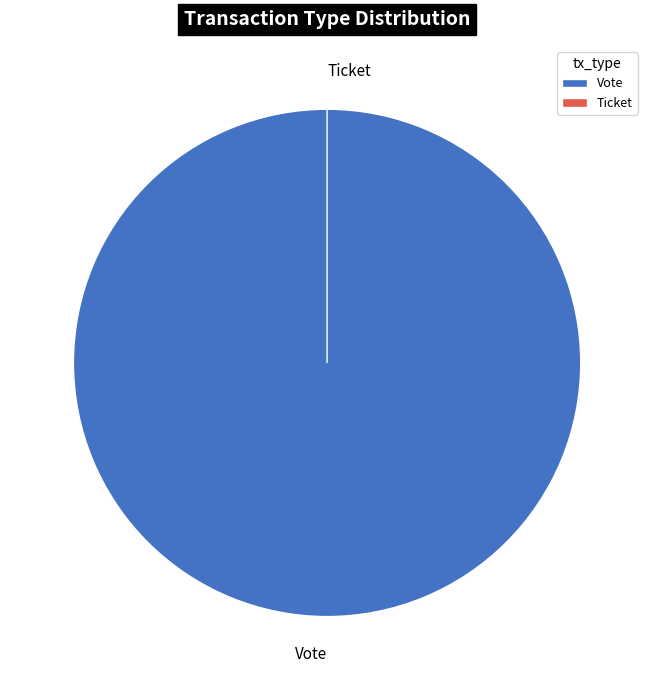

What is the smallest slice in the pie chart?

Ticket